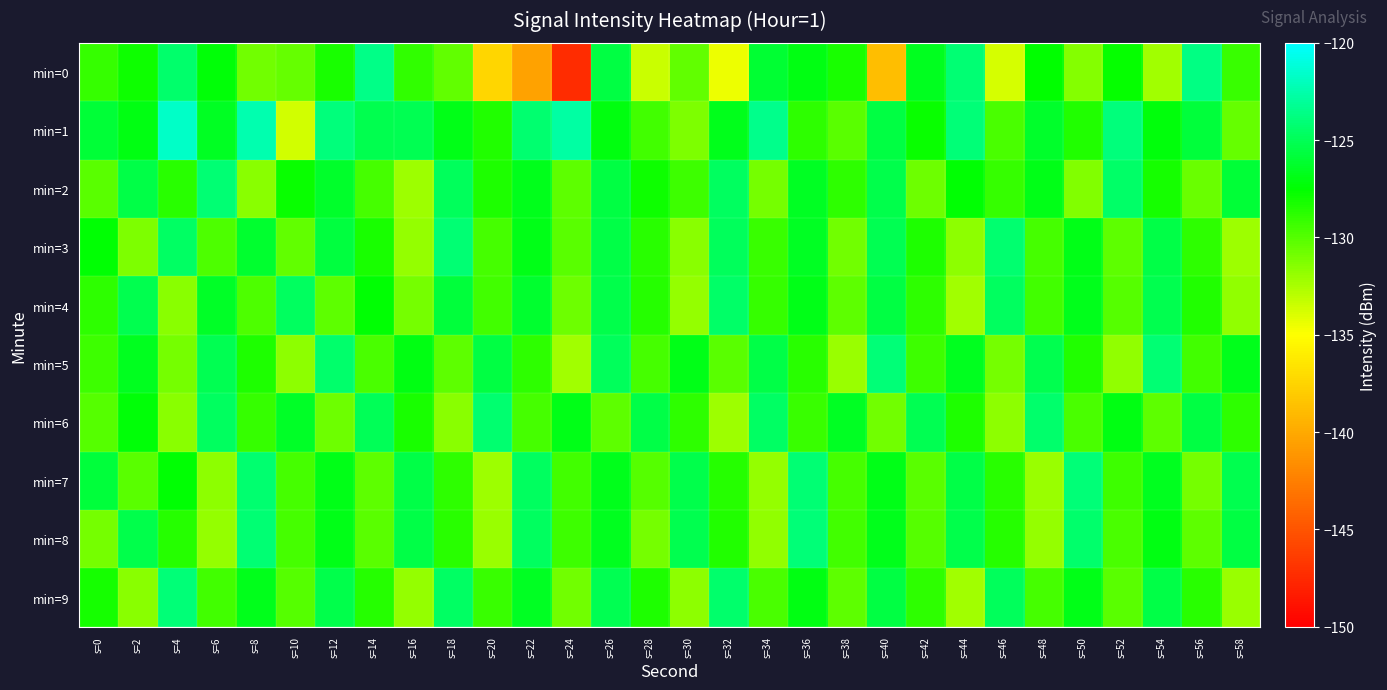

Which label corresponds to the largest value in the chart?

s=4